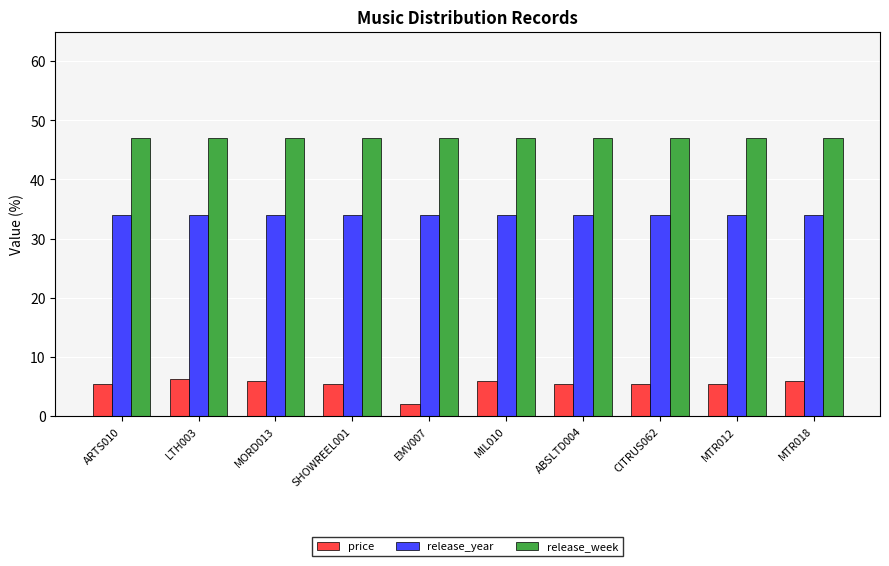

How many groups of bars are there?

10